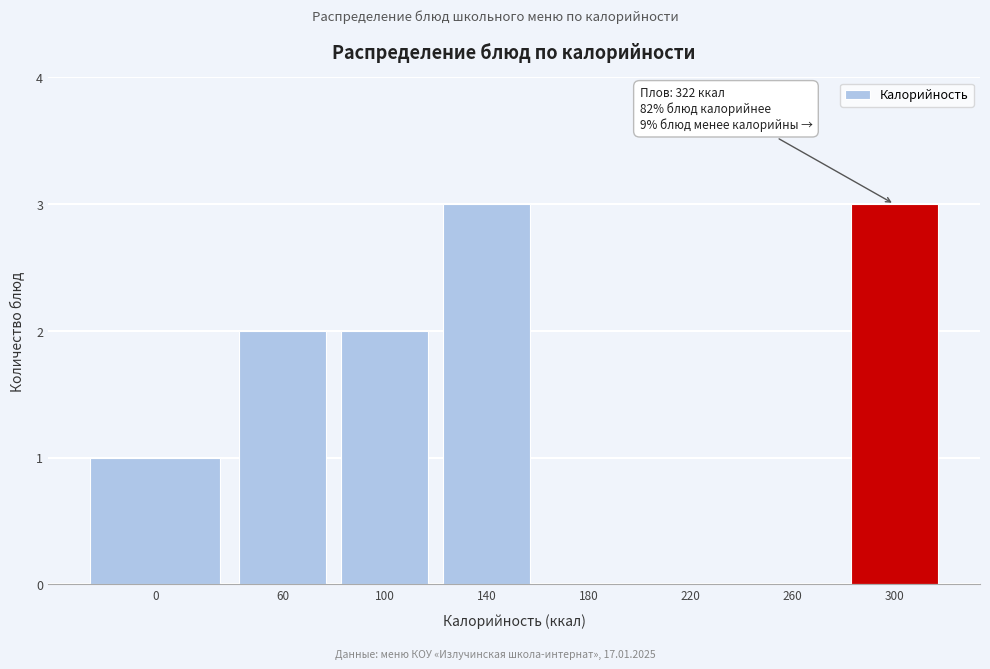

Reading left to right, list all the values displayed in this chart.

0=1	60=2	100=2	140=3	180=0	220=0	260=0	300=3